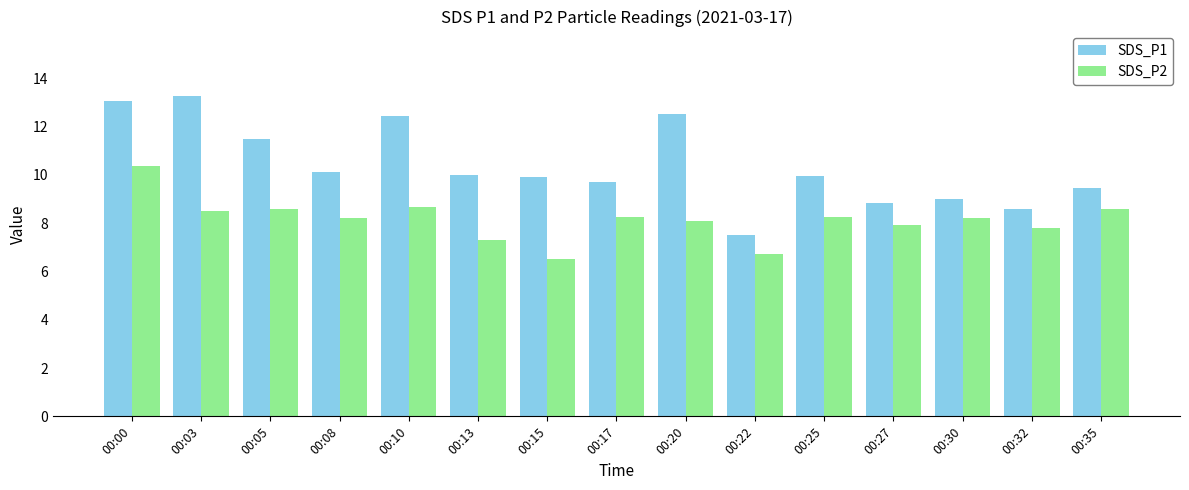

What is the value of the SDS_P1 bar at the 9th from the left?

12.5